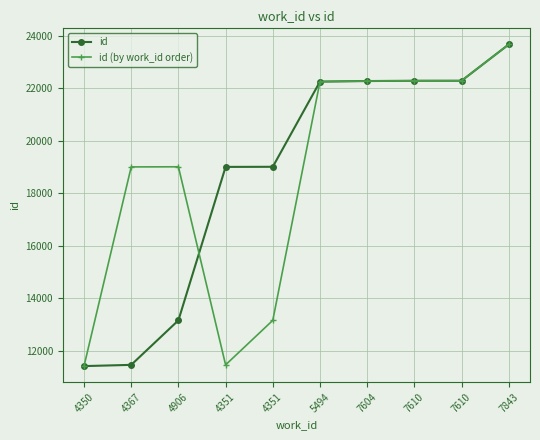

Count the number of categories in the chart.

10